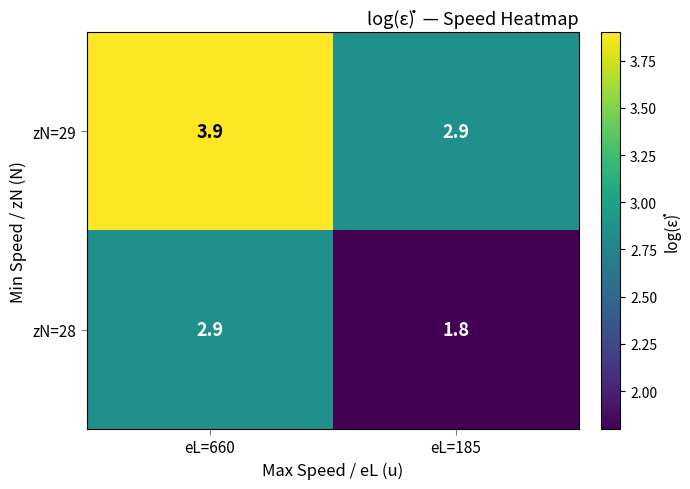

Which series has the widest spread of values?

zN=28